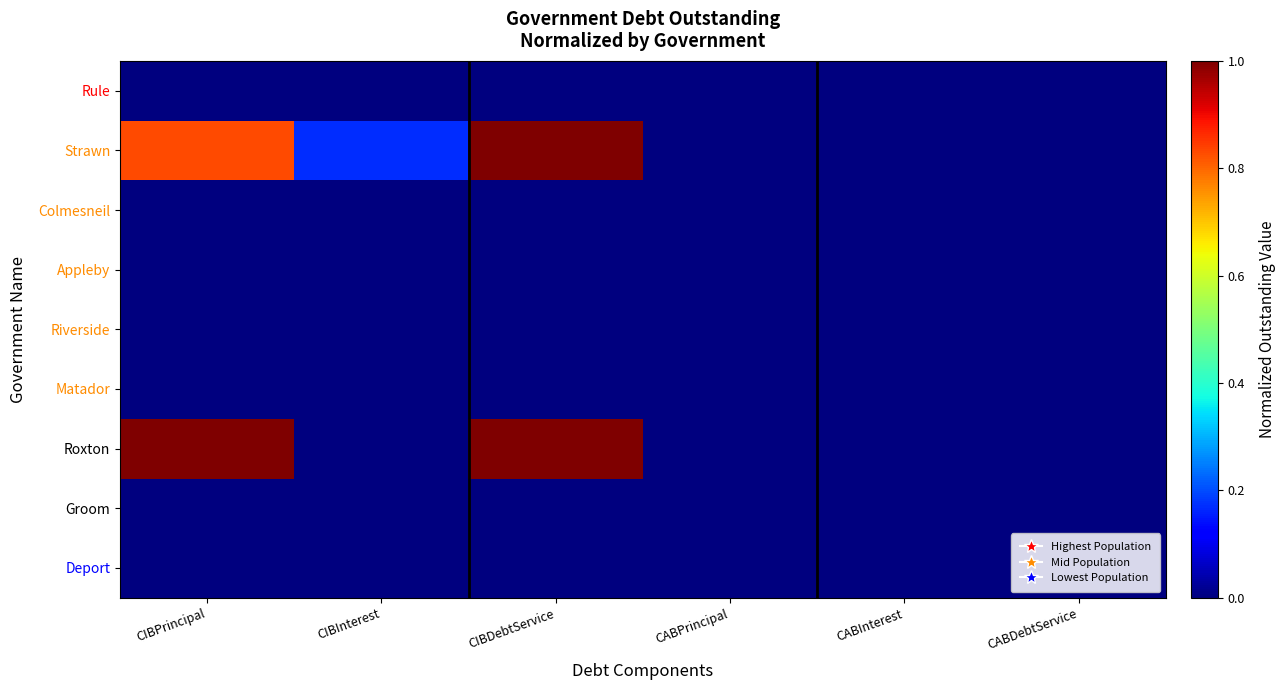

At how many categories does at least one series exceed 0?

3